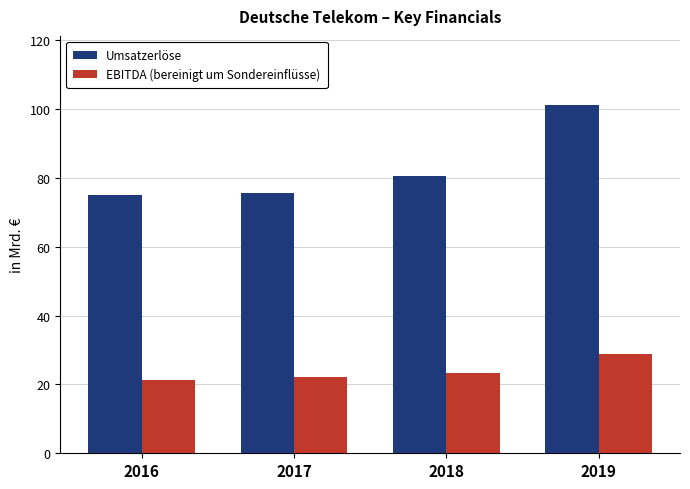

What is the difference between the Umsatzerlöse values at 2018 and 2017?

4.8